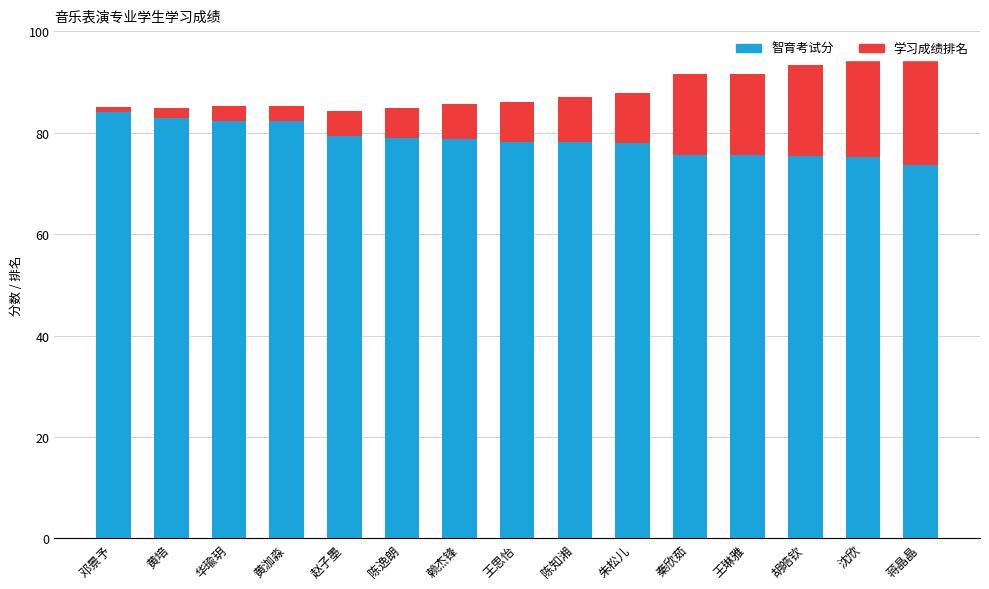

Reading right to left, list all the values displayed in this chart.

智育考试分: 73.7	75.2	75.3	75.5	75.5	77.8	78.0	78.1	78.7	78.9	79.3	82.2	82.2	82.9	84.1
学习成绩排名: 21.0	19.0	18.0	16.0	16.0	10.0	9.0	8.0	7.0	6.0	5.0	3.0	3.0	2.0	1.0